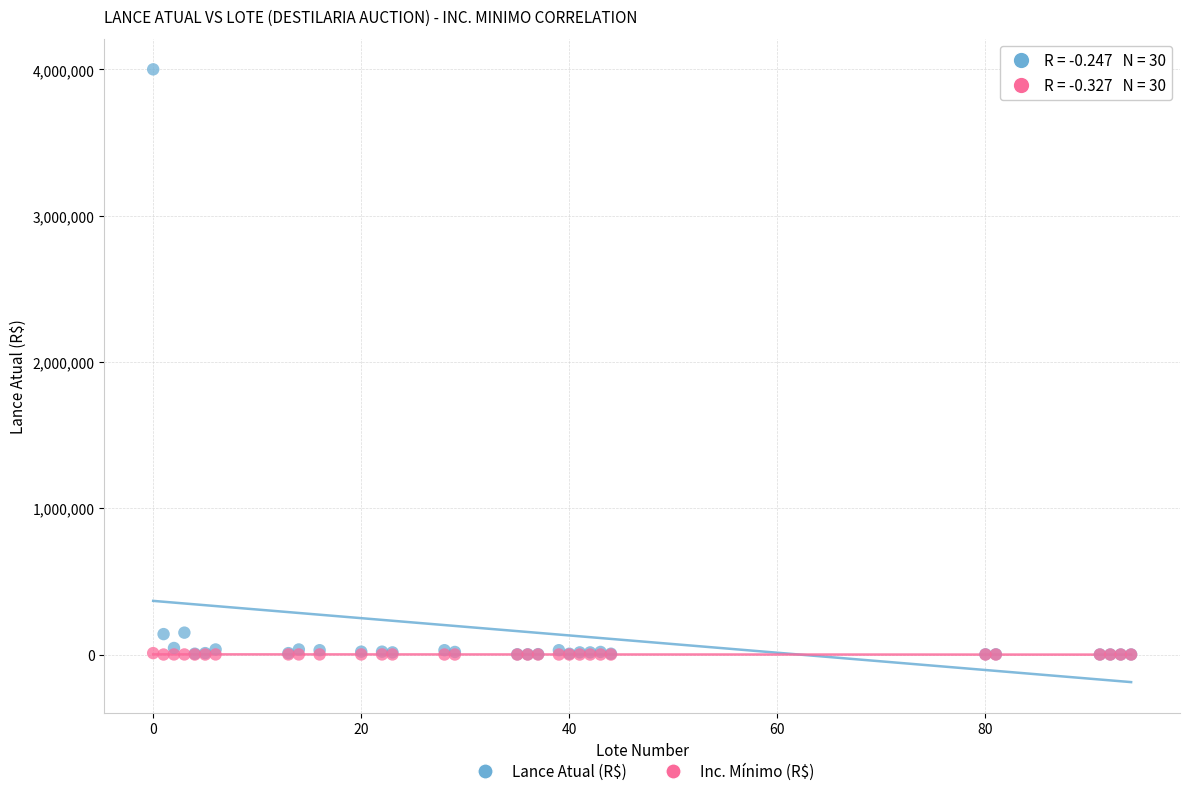

Which series has the largest Y range (max minus min)?

Lance Atual (R$)